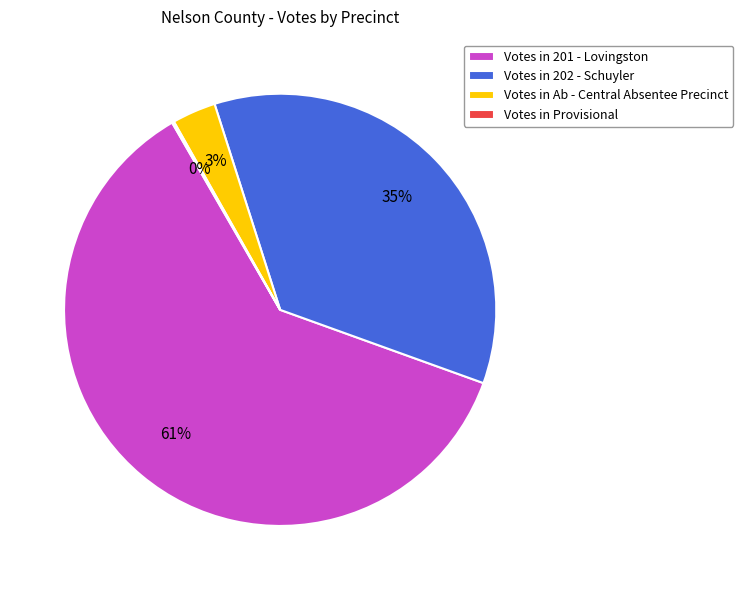

Which category has the biggest portion of the pie?

Votes in 201 - Lovingston